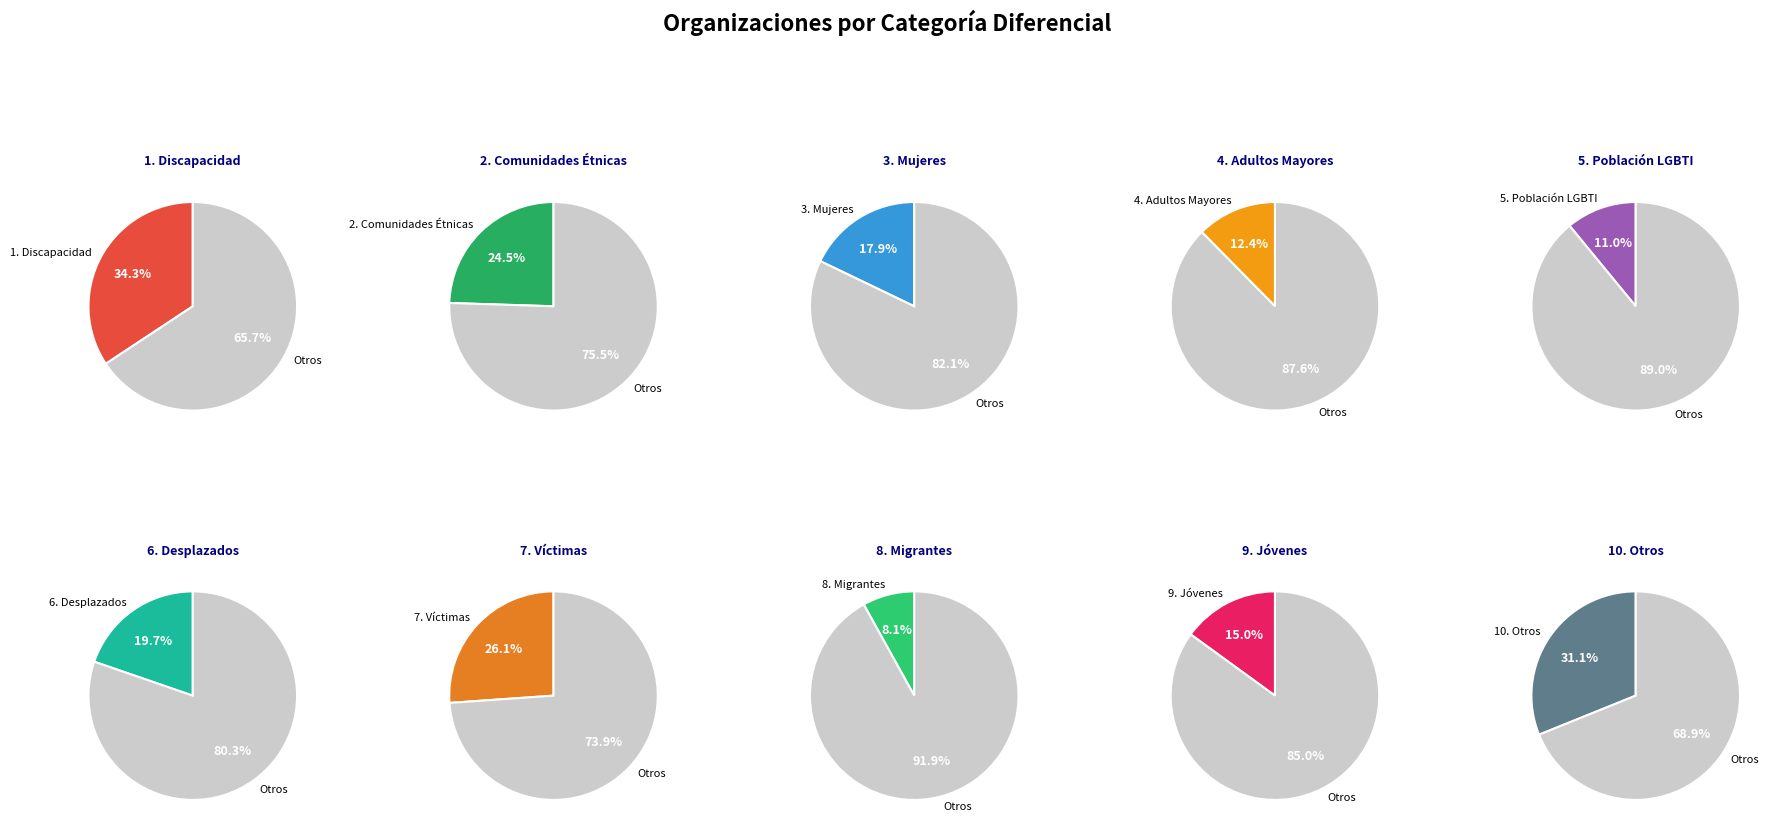

Between 8 and 2, which is larger?

2